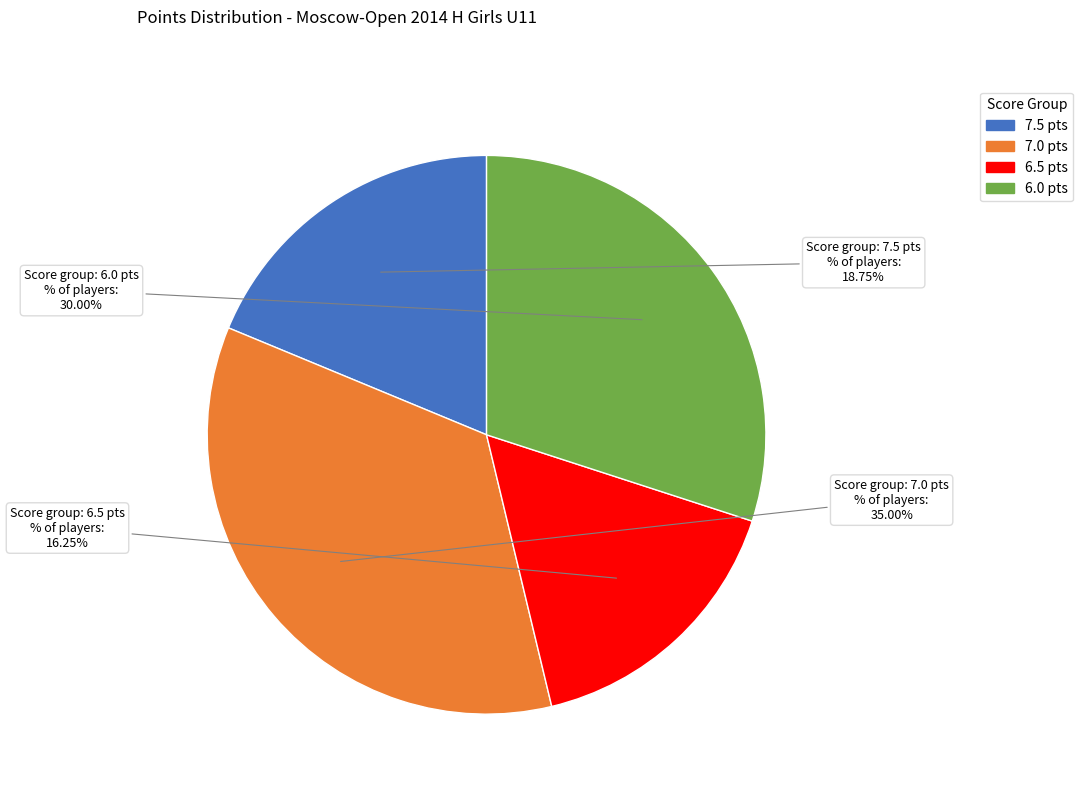

How many slices are in this pie chart?

4